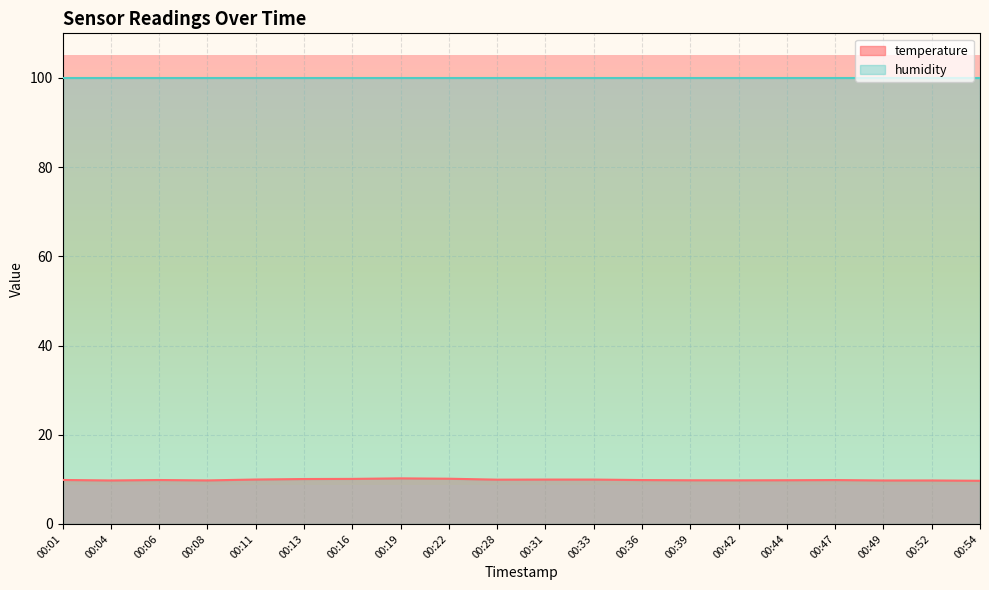

What is the ratio of the value at 00:44 to the value at 00:11?

1.0